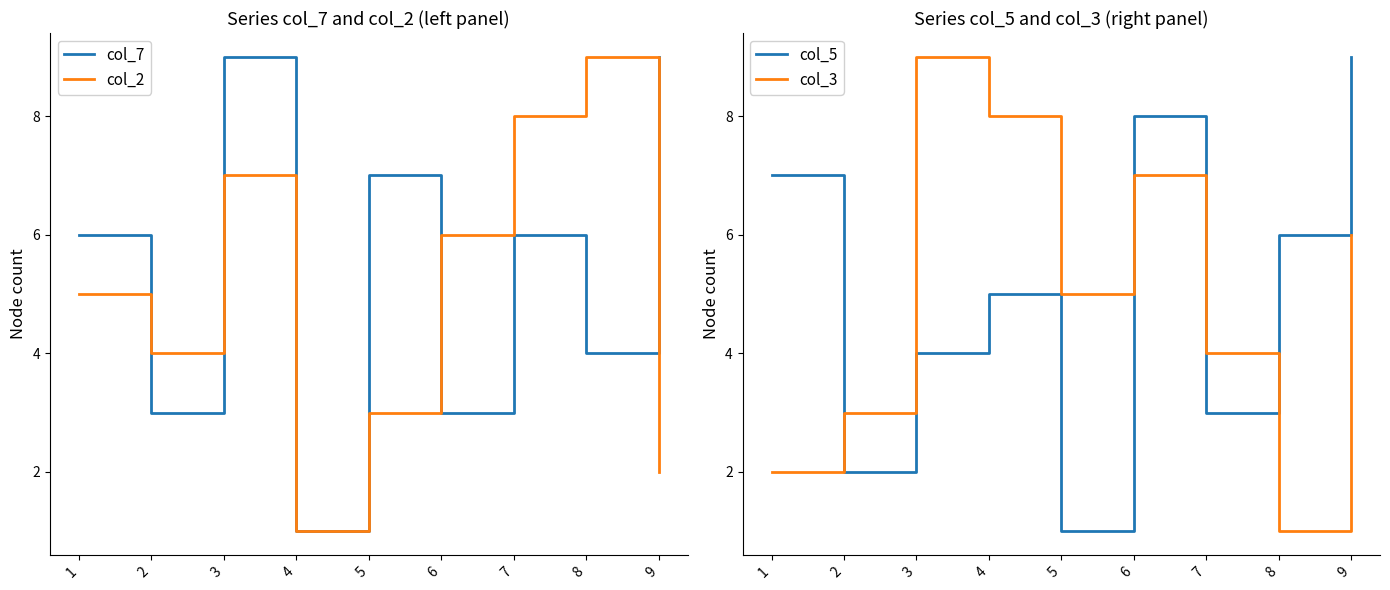

True or false: col_2 has a value of 8 at 7.

True